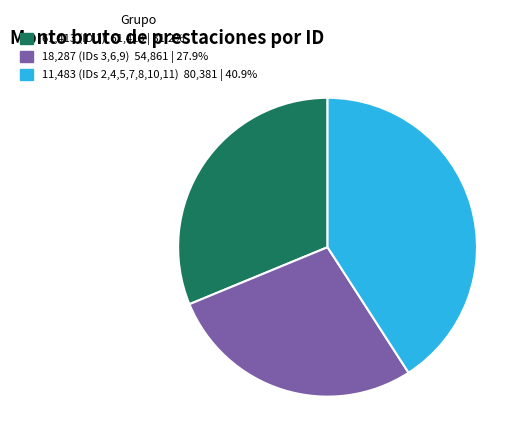

Is there any slice that represents more than half of the pie?

No